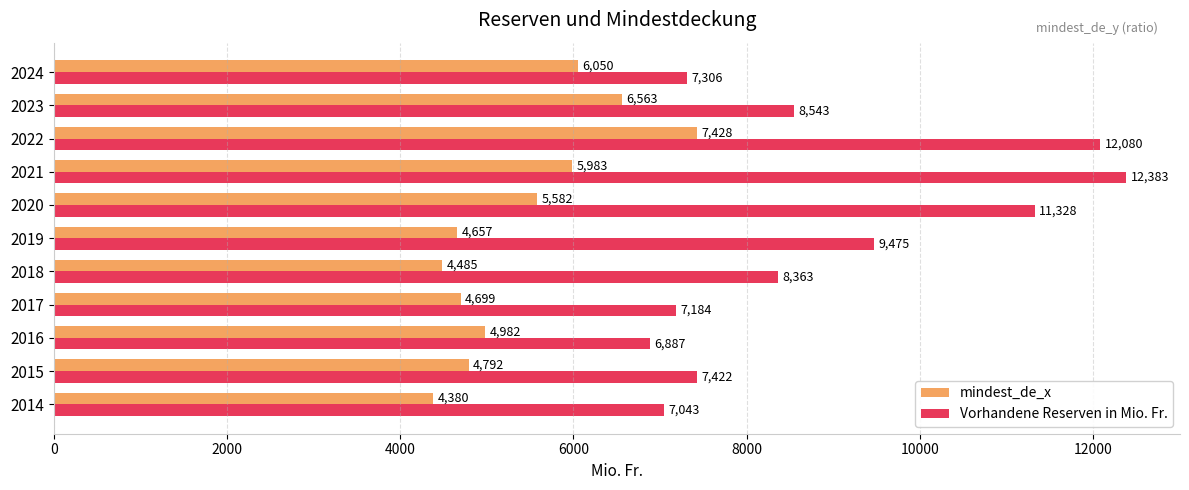

Is it true that mindest_de_x equals 4698.8 at 2017?

True